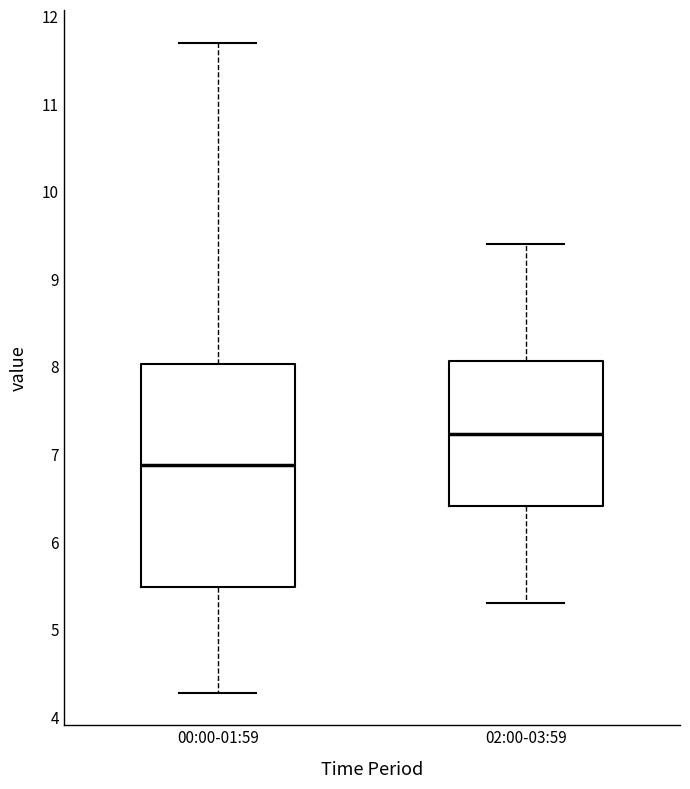

Where is the lower edge of the box for 02:00-03:59 on the y-axis? The values are not printed on the chart, so give them approximately, as read against the axis.

6.4